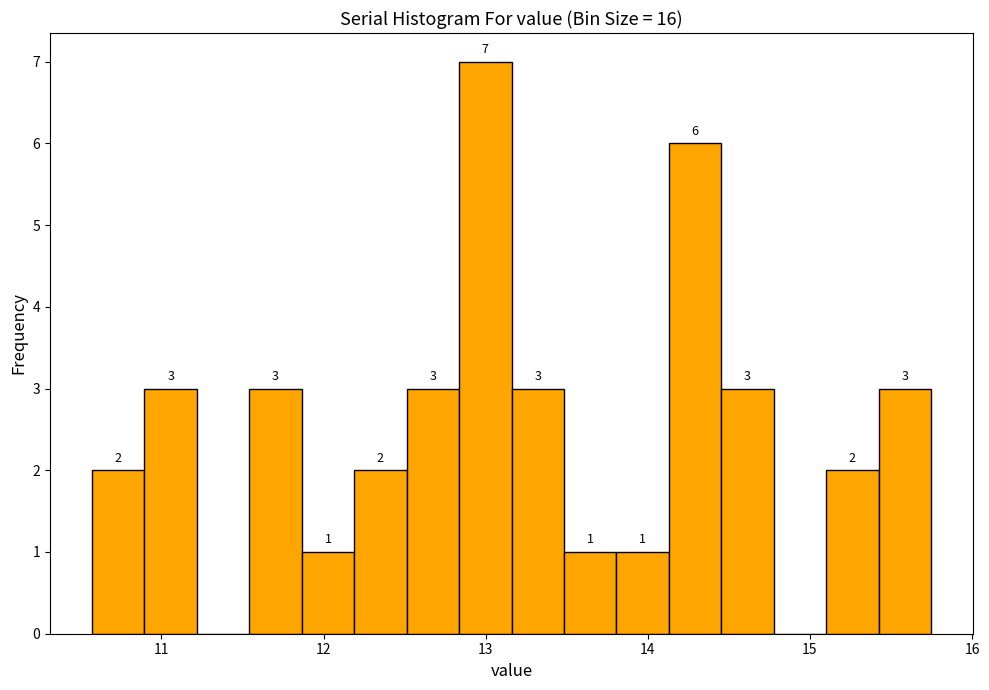

Read against the x-axis, roughly where is the centre of the tallest bar?

13.0